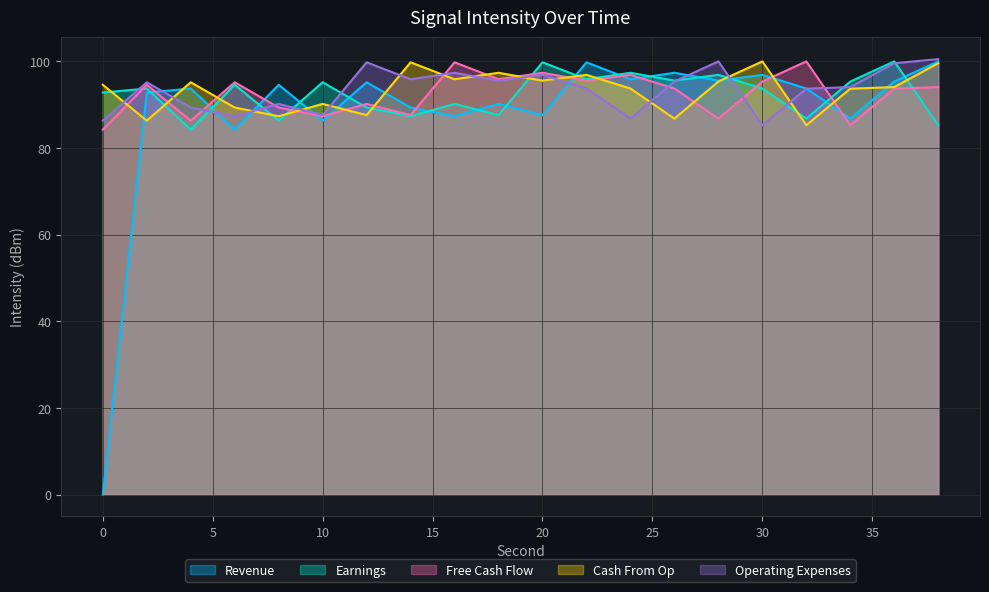

What is the maximum value shown in the chart?

100.5